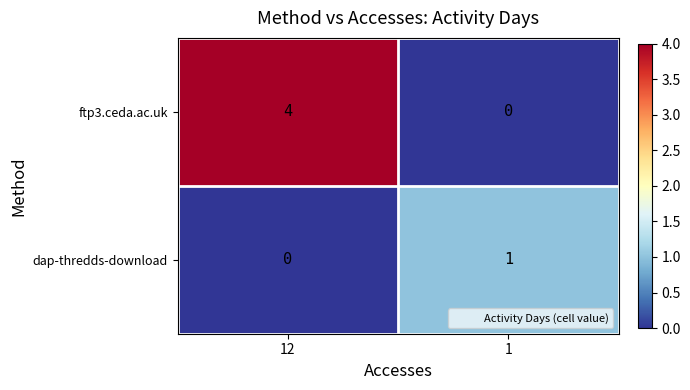

Which category has the highest value across all series?

12